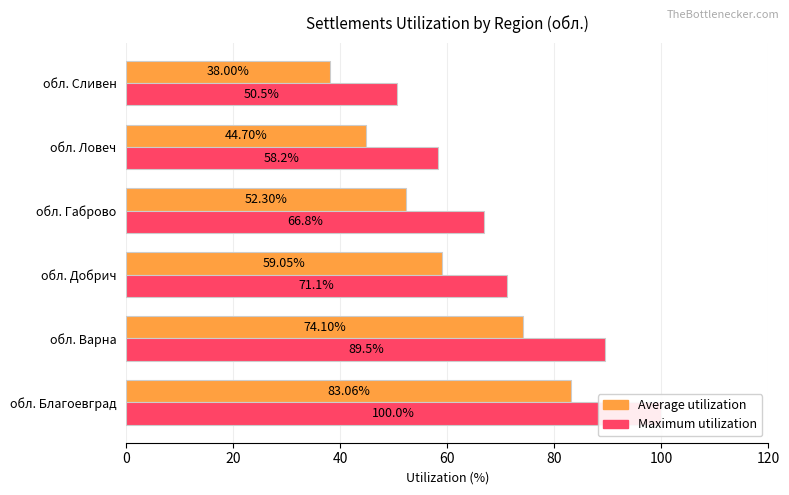

What is the smallest value displayed?

38.0